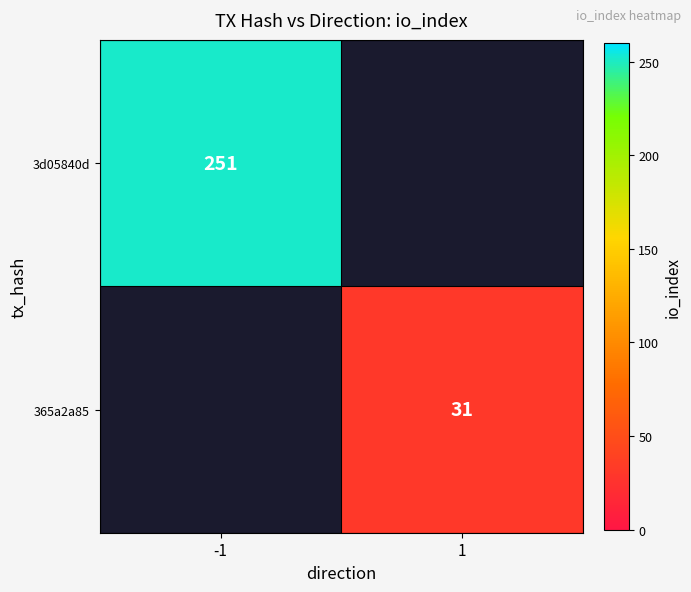

How many series are shown in this chart?

2